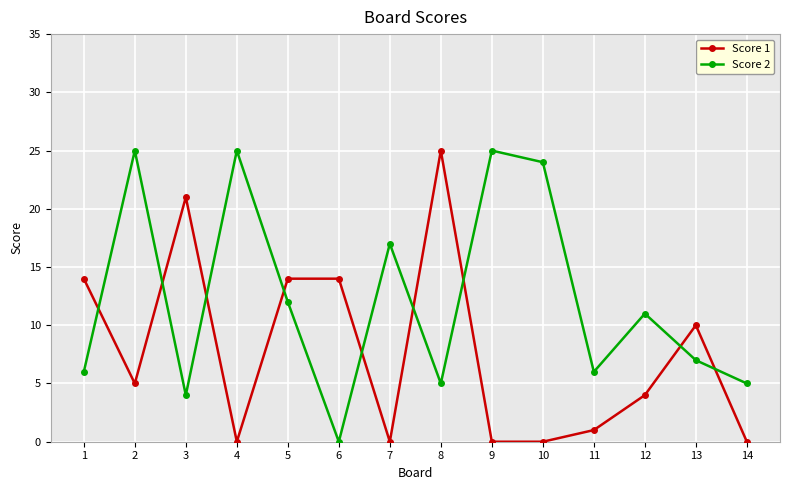

What is the difference between the highest and lowest values at 5?

2